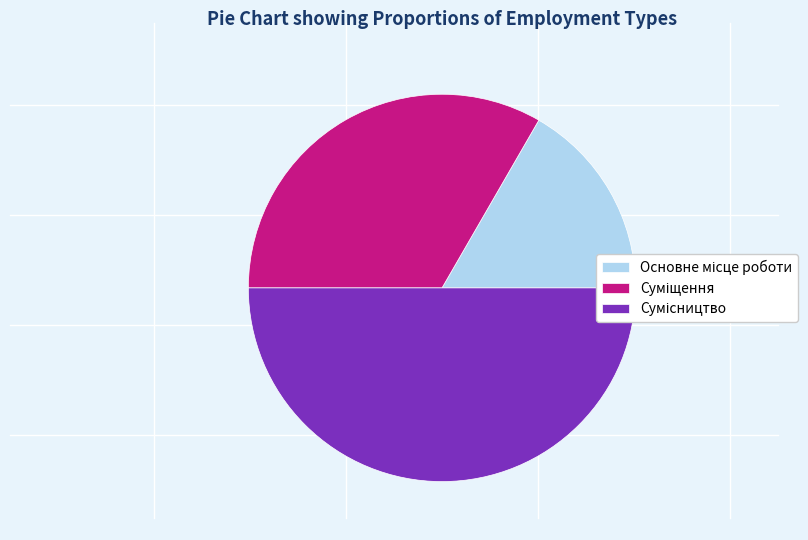

What portion of the pie excludes Основне місце роботи?

83.3%